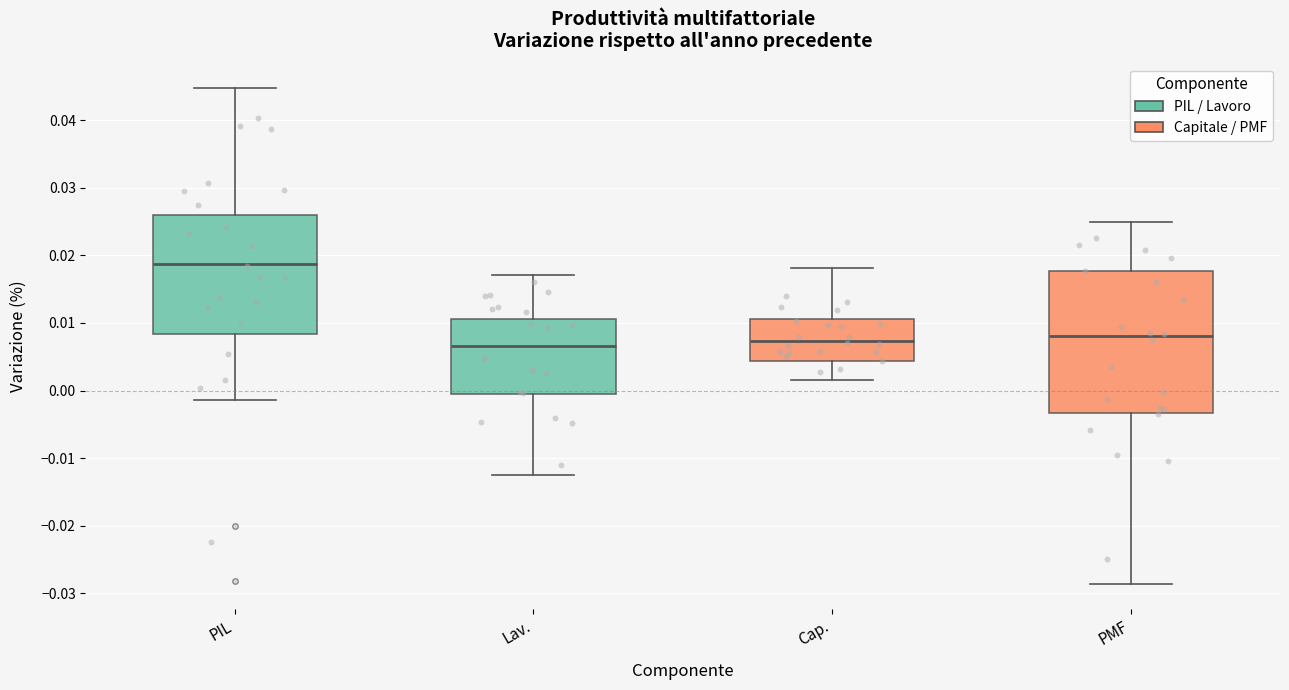

Reading left to right, read every box against the y-axis: the position of its median line, the range the box covers, and the ends of its whiskers. The values are not printed on the chart, so give them approximately, as read against the axis.

PIL: median 0.019, box 0.008 to 0.026, whiskers -0.001 to 0.045
Lav.: median 0.007, box -0.001 to 0.011, whiskers -0.012 to 0.017
Cap.: median 0.007, box 0.004 to 0.011, whiskers 0.002 to 0.018
PMF: median 0.008, box -0.003 to 0.018, whiskers -0.029 to 0.025